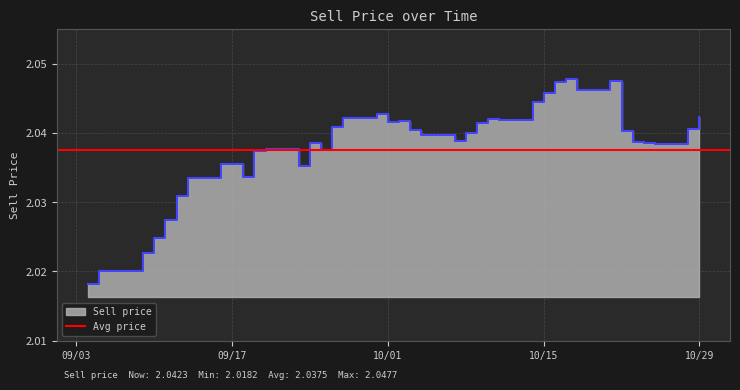

True or false: the data has more than 2 interior local peaks.

True